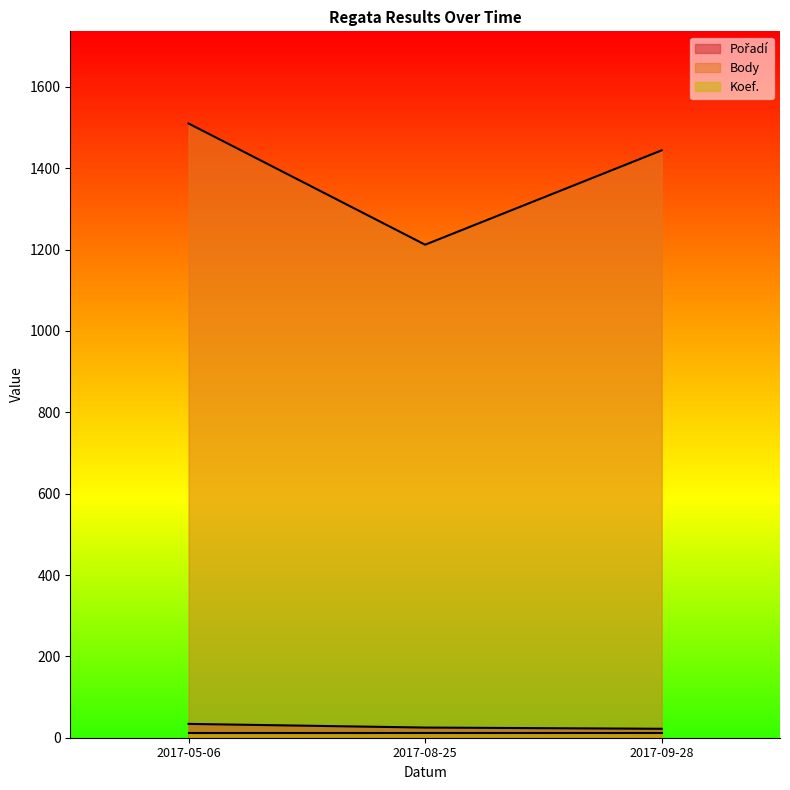

What is the sum of all Body values?

4166